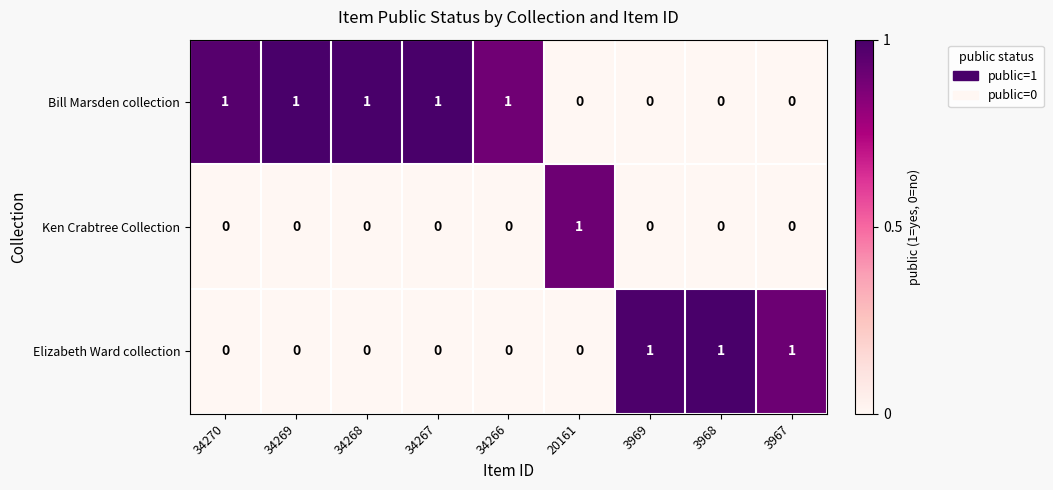

Reading left to right, extract all data points from this chart.

Bill Marsden collection: 1	1	1	1	1	0	0	0	0
Ken Crabtree Collection: 0	0	0	0	0	1	0	0	0
Elizabeth Ward collection: 0	0	0	0	0	0	1	1	1